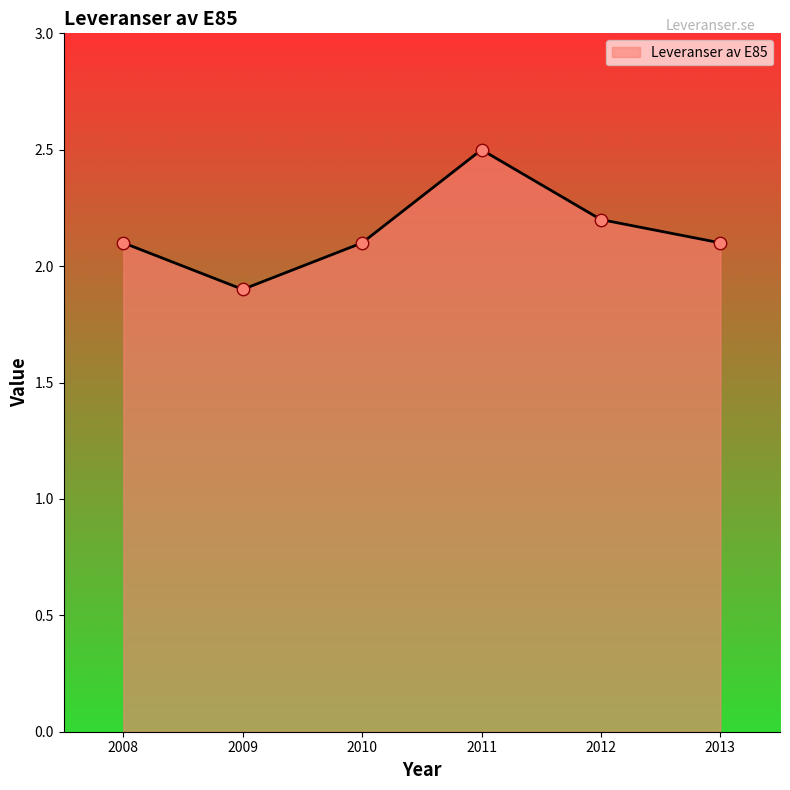

Approximately how many times larger is the value at 2009 compared to 2008?

0.9